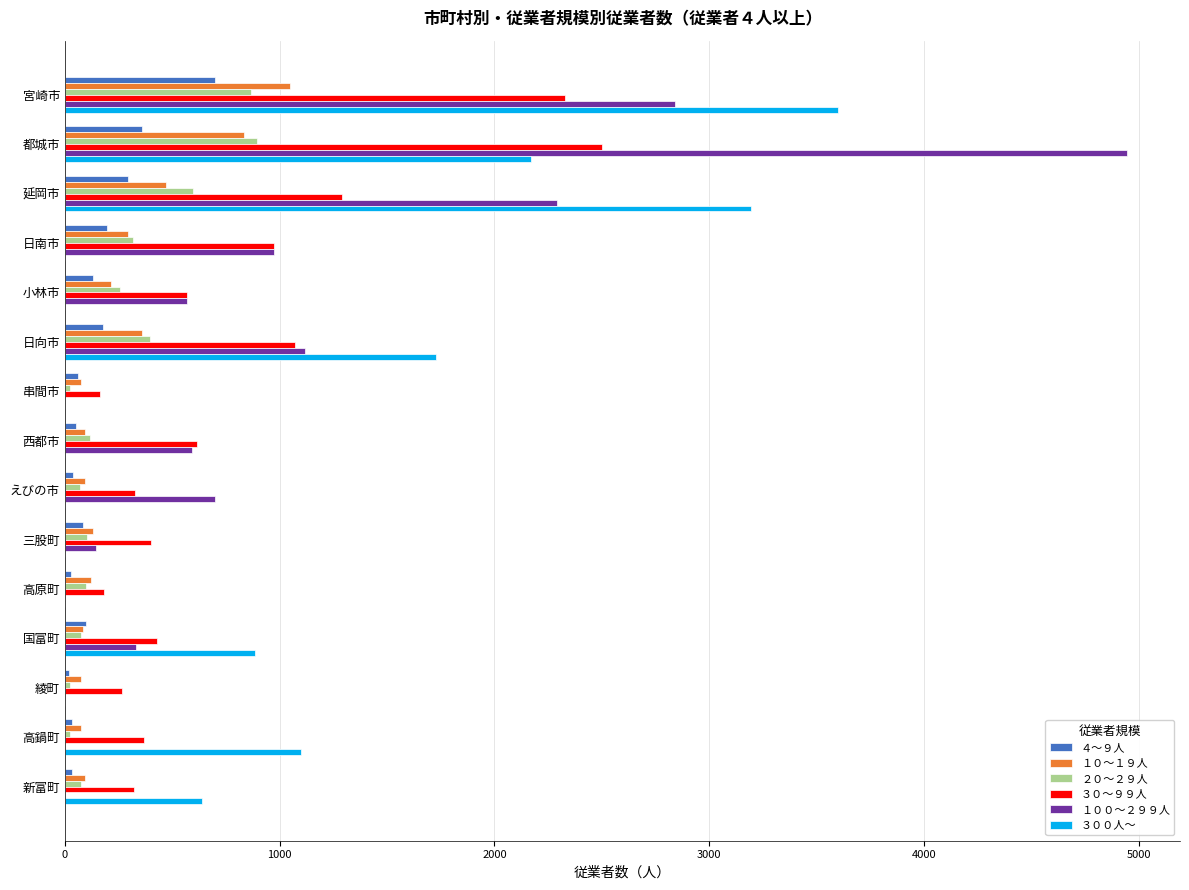

At which label does ３０～９９人 reach its peak?

都城市